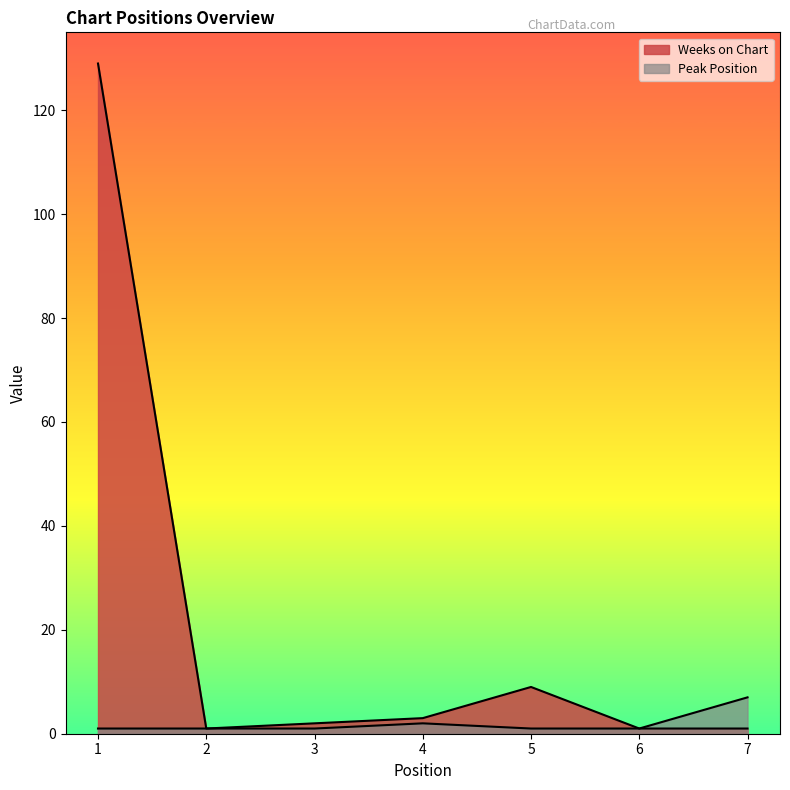

True or false: Peak Position and Weeks on Chart intersect in this chart.

False